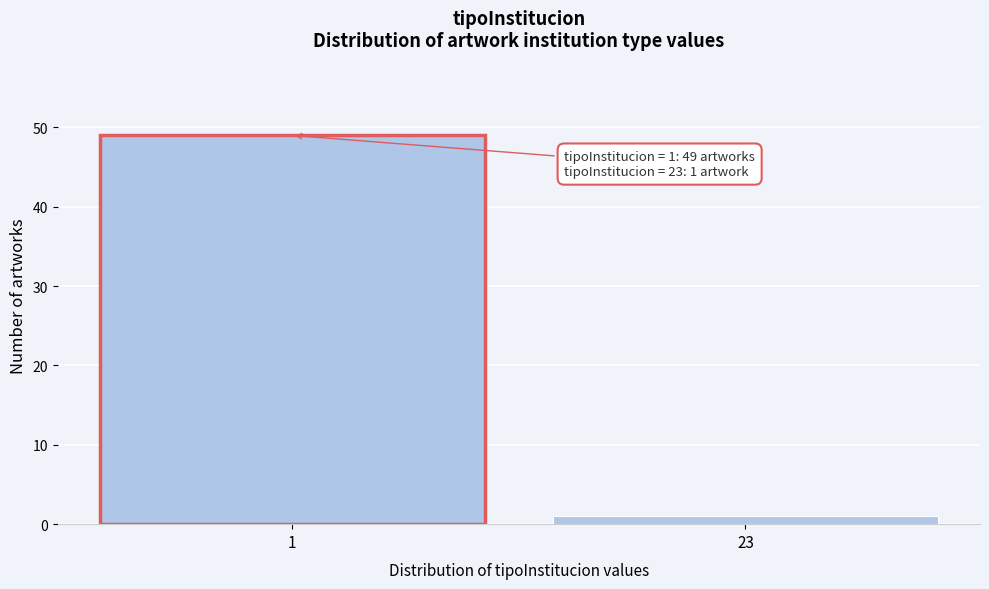

Reading left to right, what are all the values shown in this chart?

49	1